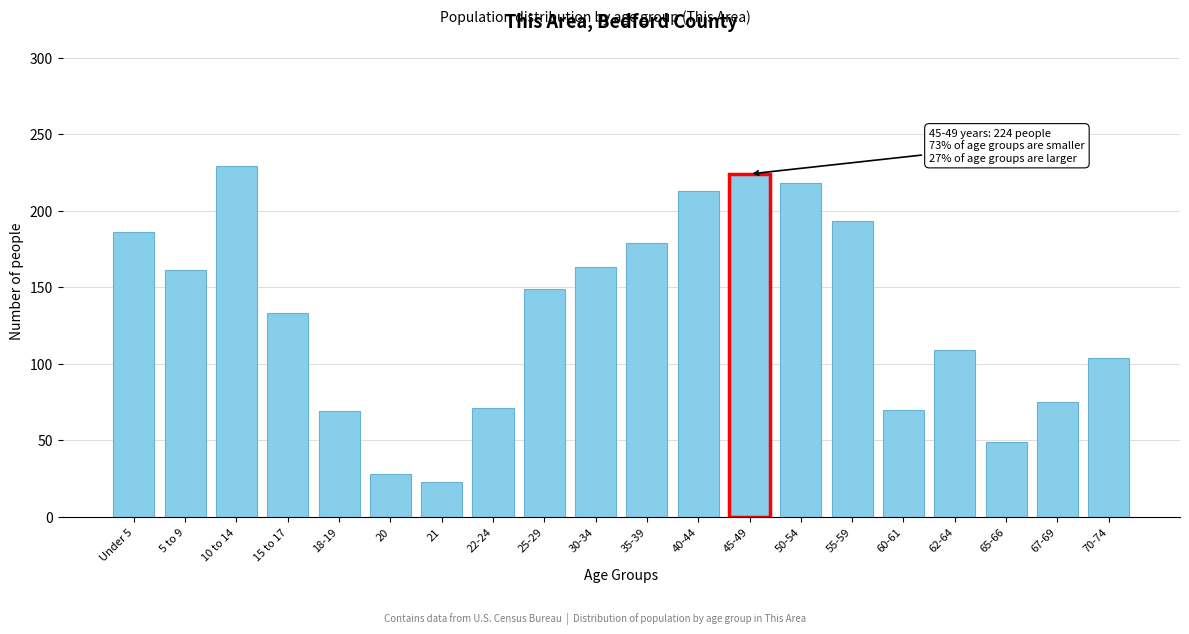

What is the sum of all values?

2646